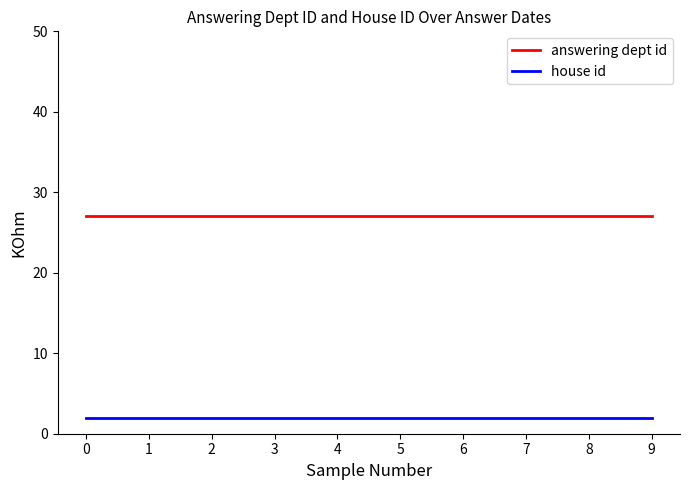

Reading left to right, extract all data points from this chart.

answering dept id: 0=27	1=27	2=27	3=27	4=27	5=27	6=27	7=27	8=27	9=27
house id: 0=2	1=2	2=2	3=2	4=2	5=2	6=2	7=2	8=2	9=2